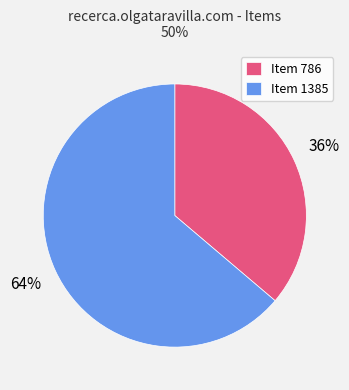

Combined, do Item 1385 and Item 786 account for over 50%?

Yes